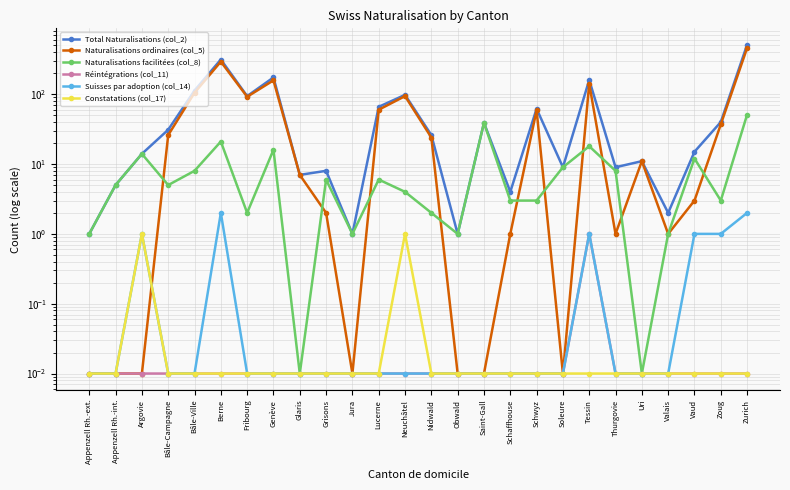

The value of Naturalisations facilitées (col_8) at Grisons is 6.0. True or false?

True